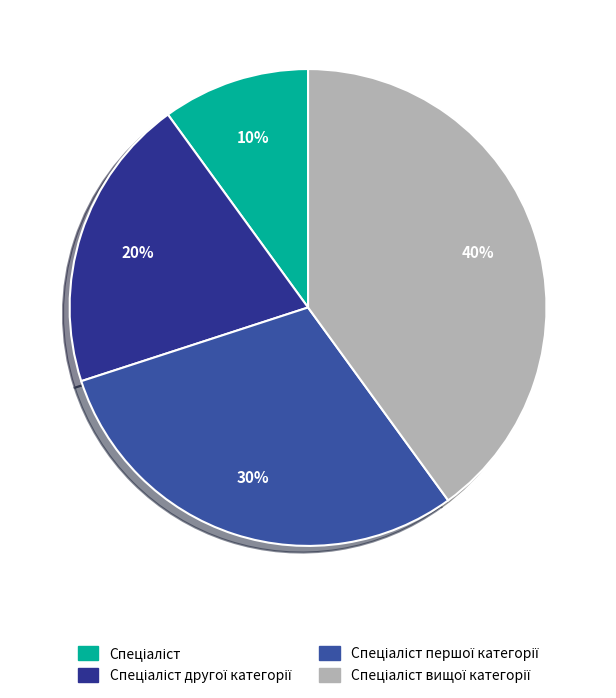

Does any single category account for the majority?

No